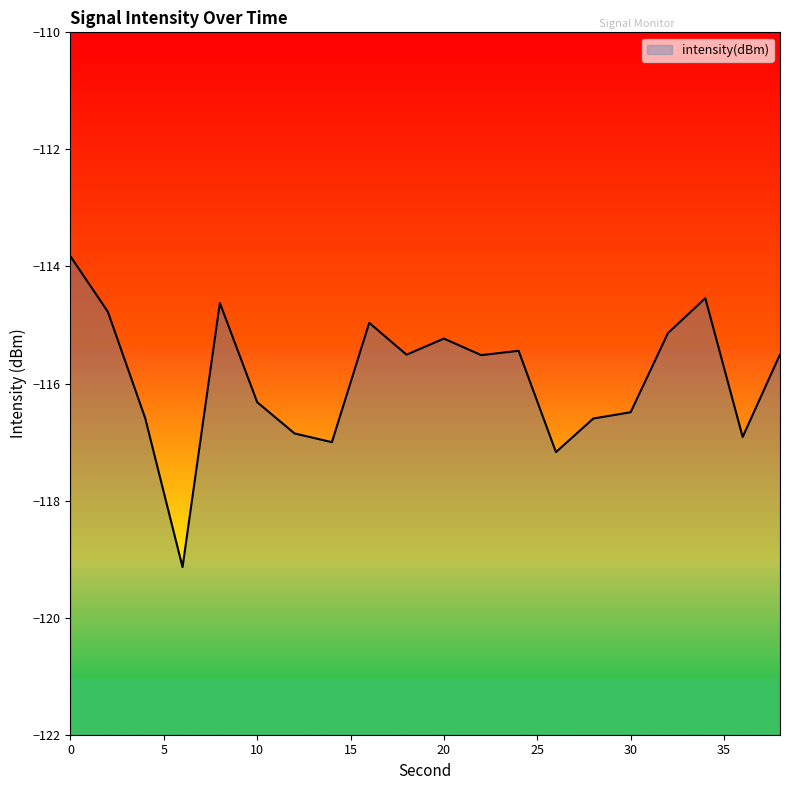

What is the average value?

-115.9